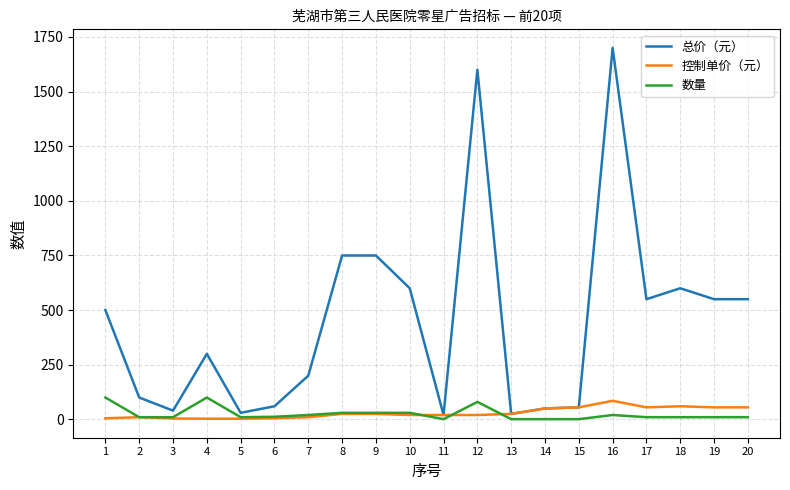

Which series has the widest spread of values?

总价（元）